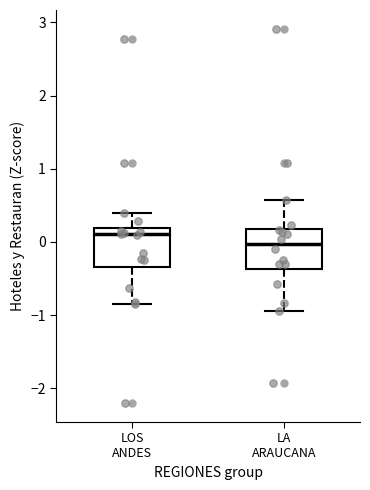

Reading left to right, transcribe this box plot: for each box, give where its median line is, the range the box spans, and where its two whiskers end, as read against the y-axis. The values are not printed on the chart, so give them approximately, as read against the axis.

LOS ANDES: median 0.1, box -0.3 to 0.2, whiskers -0.9 to 0.4
LA ARAUCANA: median 0.0, box -0.4 to 0.2, whiskers -0.9 to 0.6